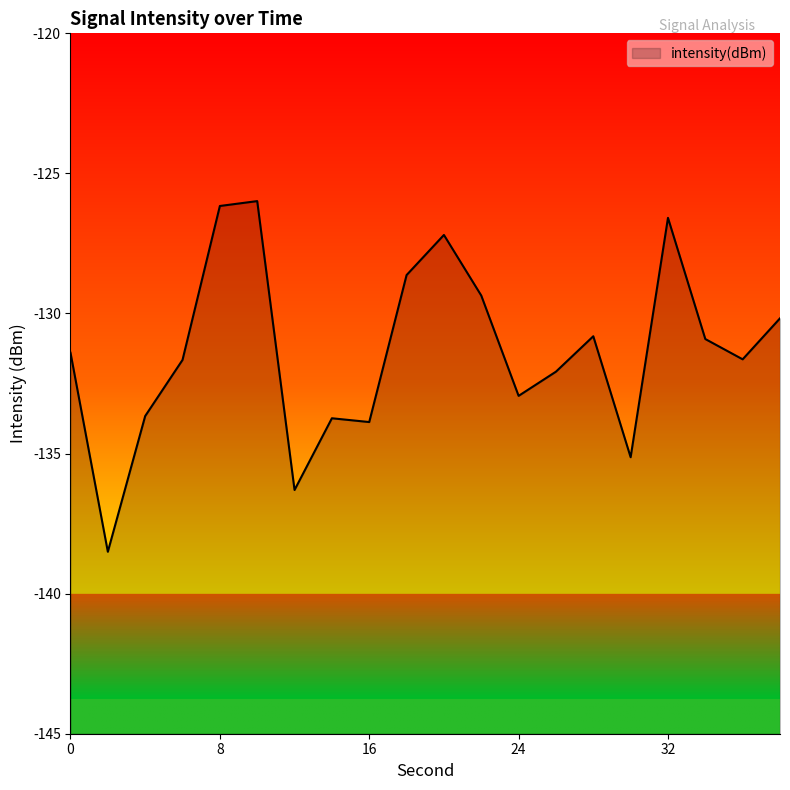

True or false: there are more than 0 points higher than both neighbors.

True